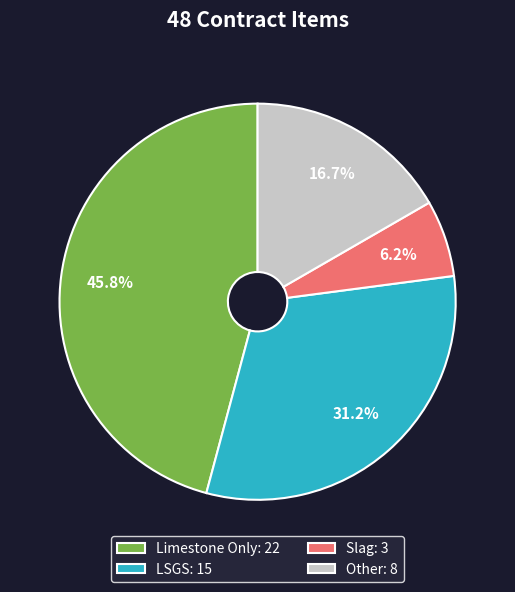

How many slices are in this pie chart?

4